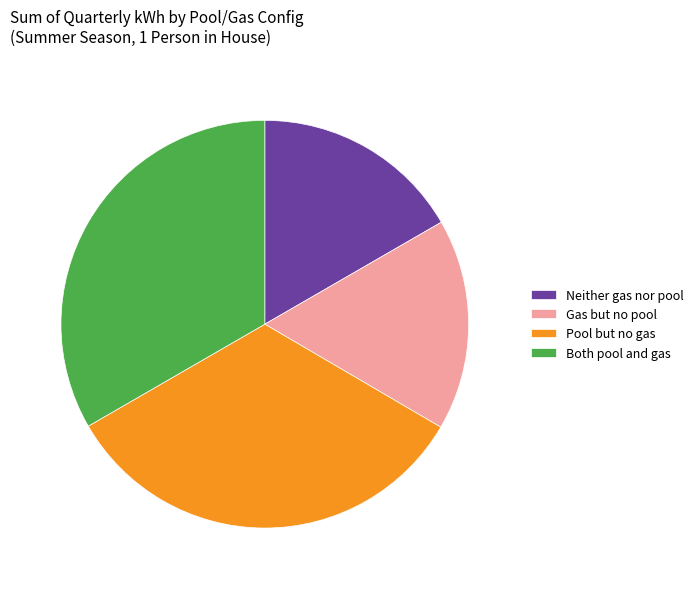

Is it true that Gas but no pool is 17% of the pie?

True